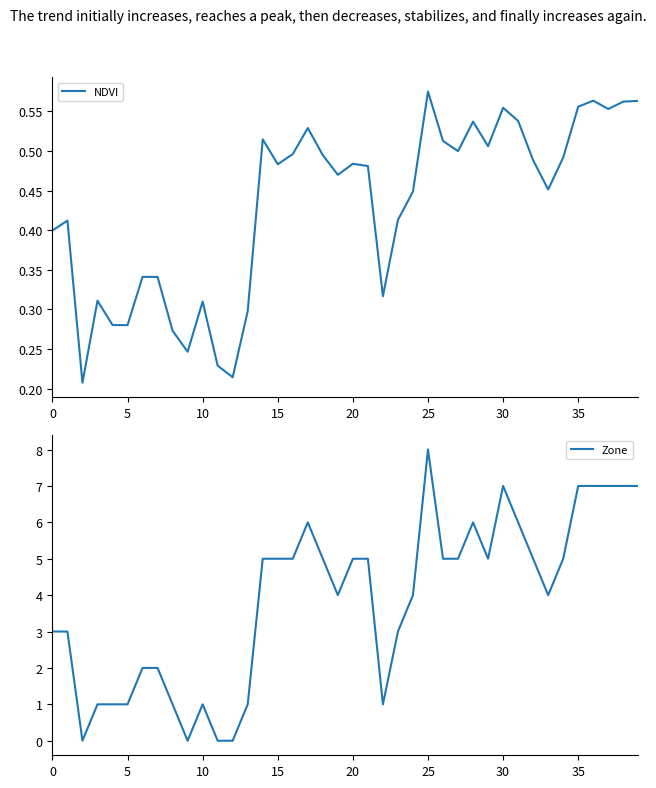

At which label does NDVI reach its peak?

25